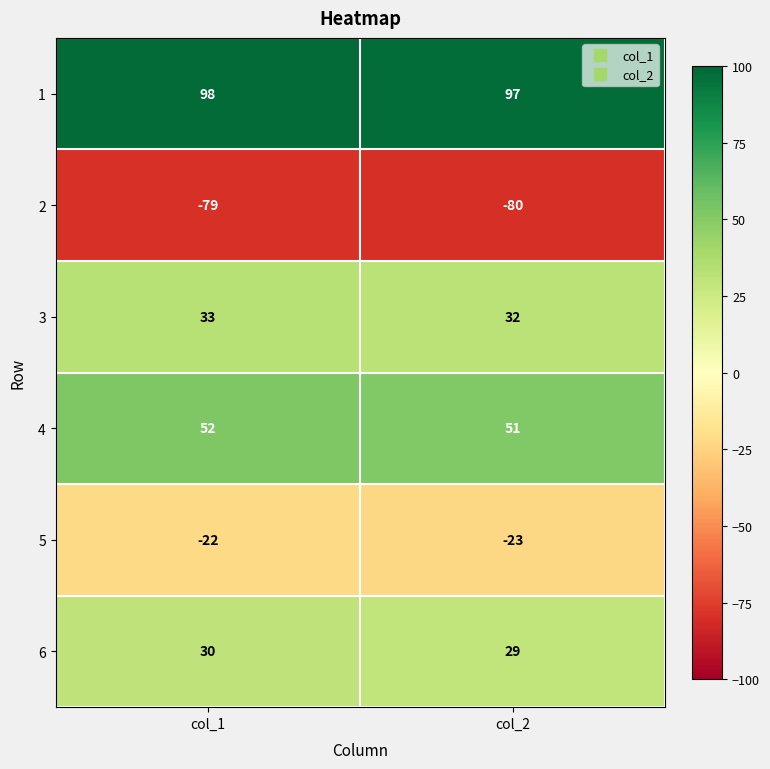

True or false: 1 has a value of 98 at col_1.

True